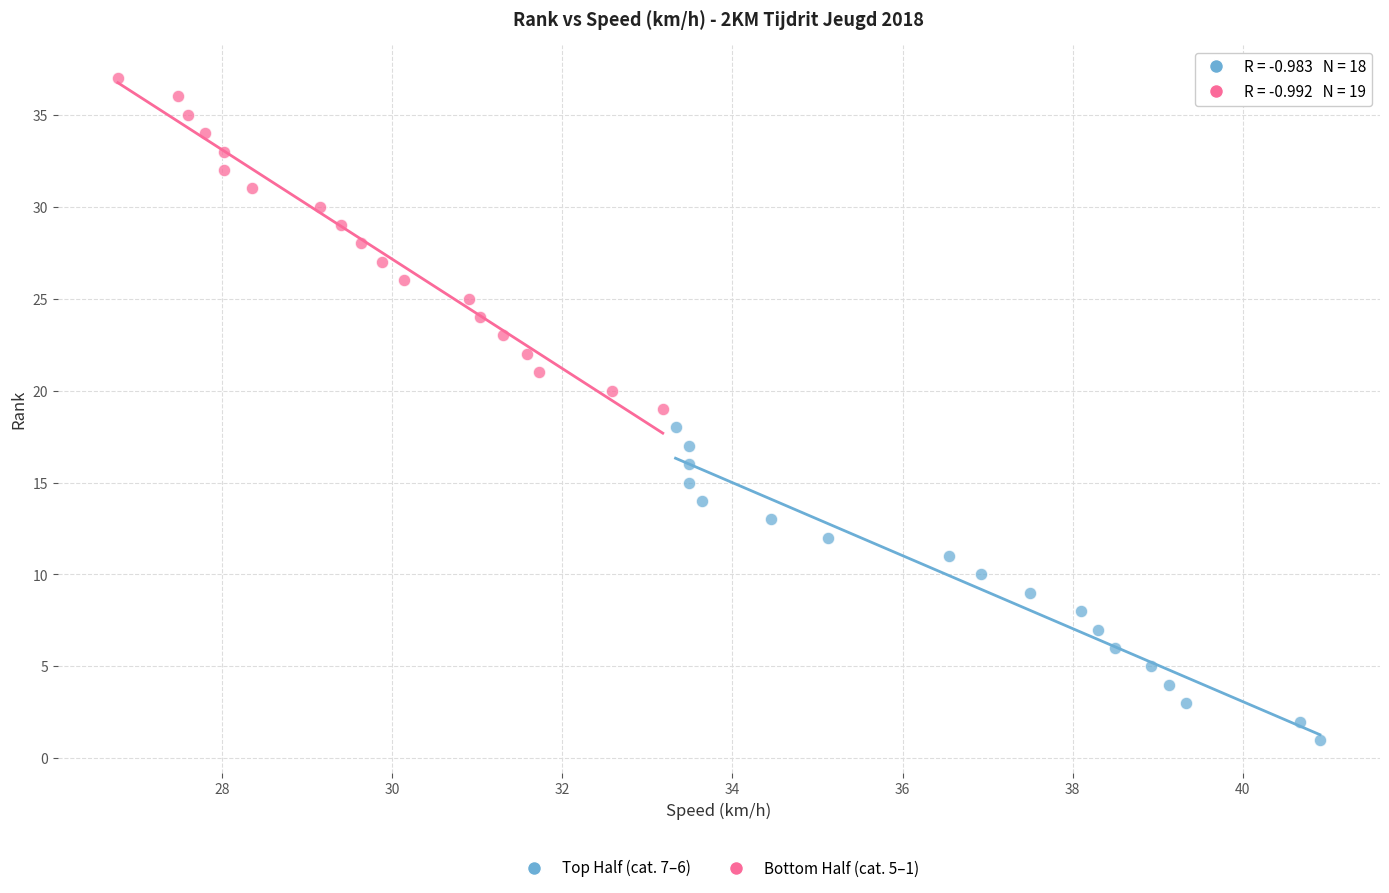

Which series has the largest Y range (max minus min)?

Bottom Half (cat. 5–1)